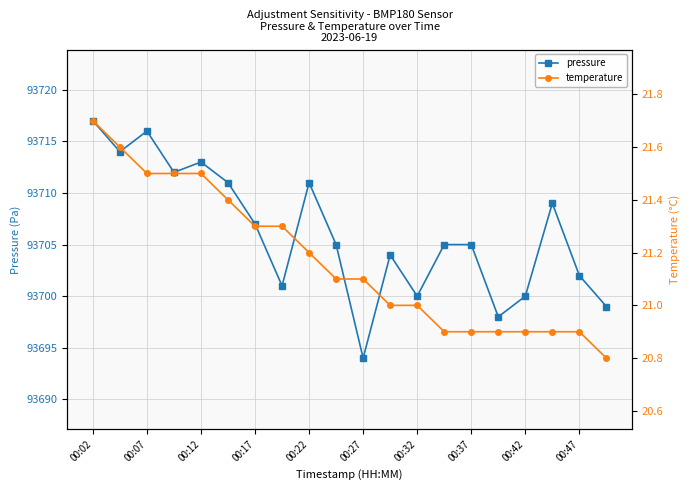

How many categories are shown in the chart?

20